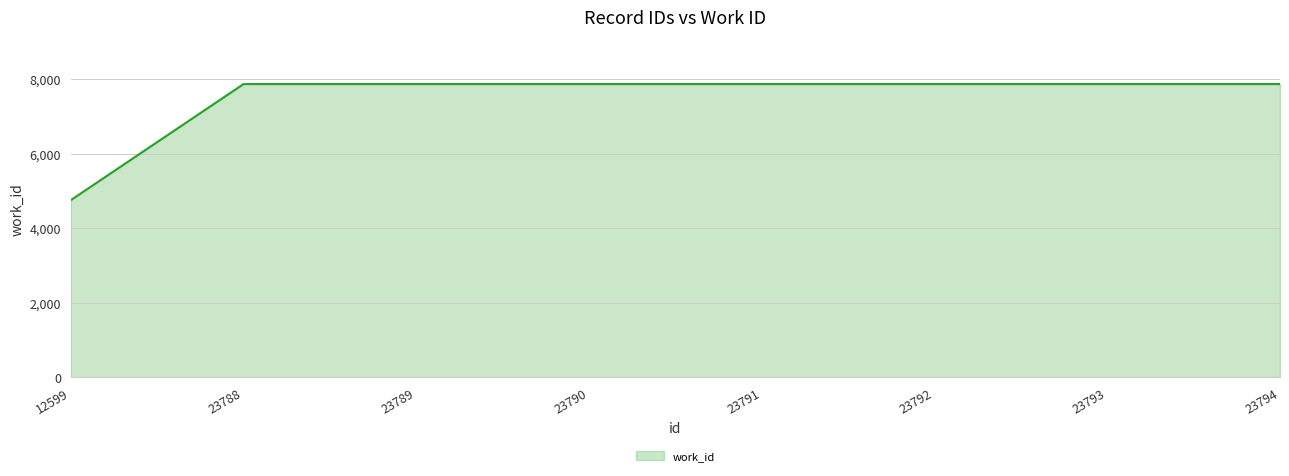

The chart shows a value of 7870 at 23790. True or false?

True